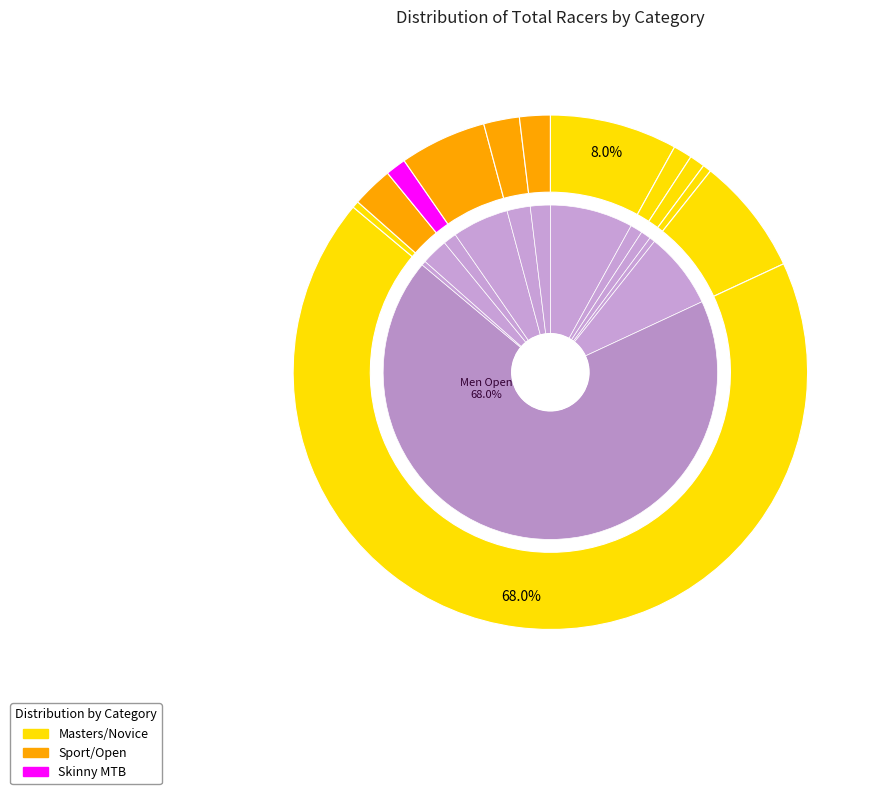

Is it true that Novice Male Master (50+) is 11% of the pie?

False